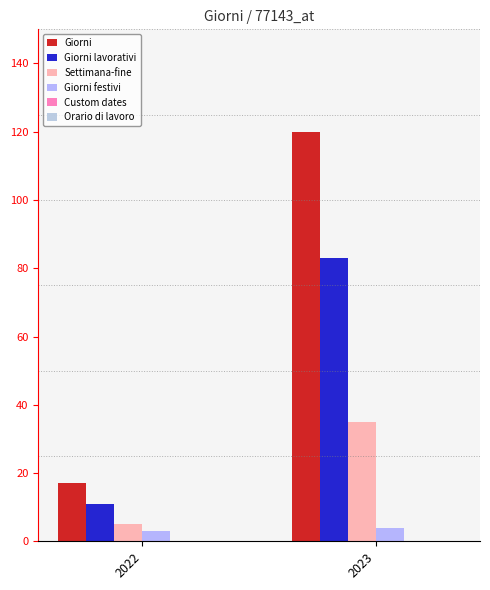

What is the average value of the Settimana-fine series?

20